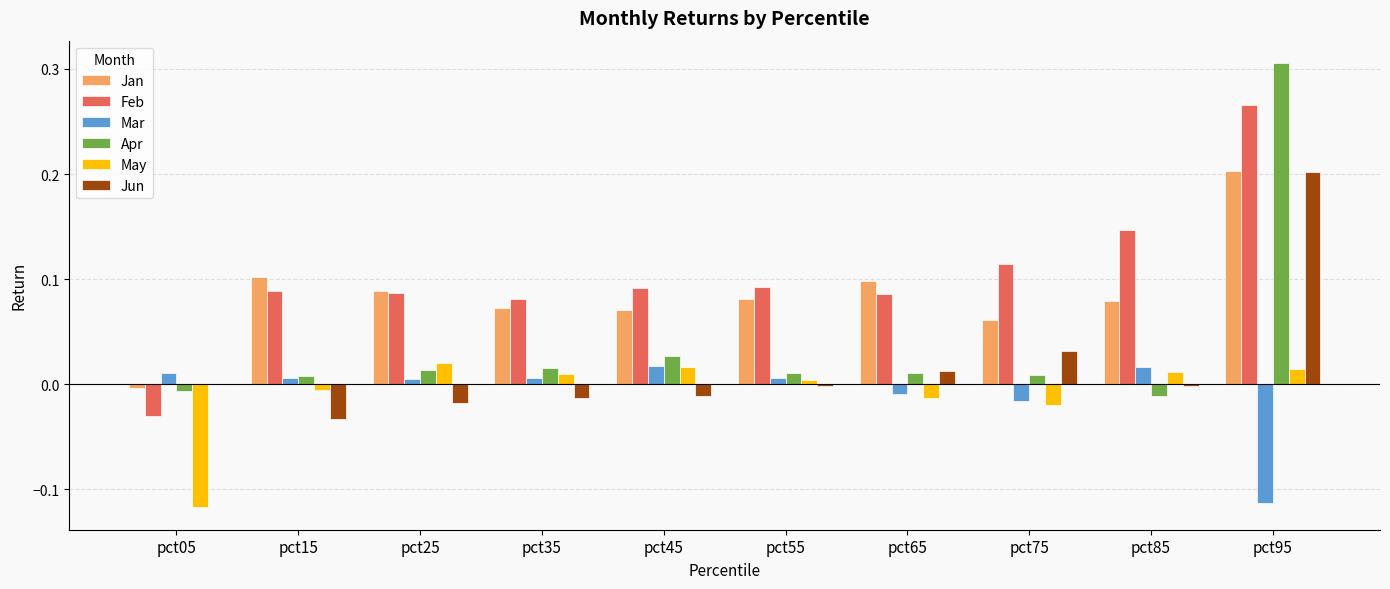

Which label corresponds to the largest value in the chart?

pct95